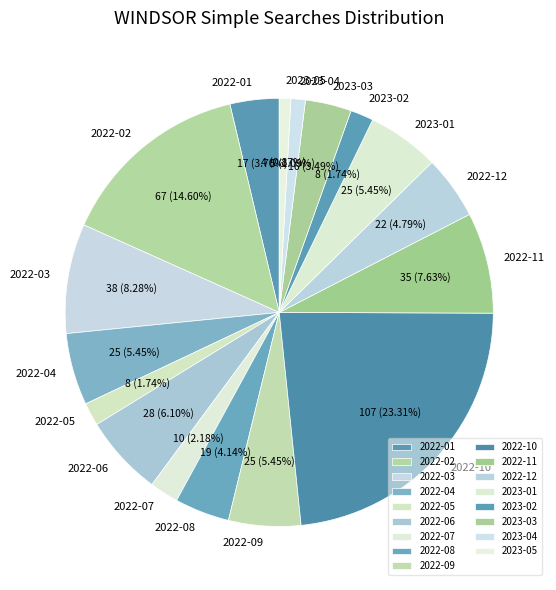

Approximately how many times larger is the value at 2022-09 compared to 2022-02?

0.4